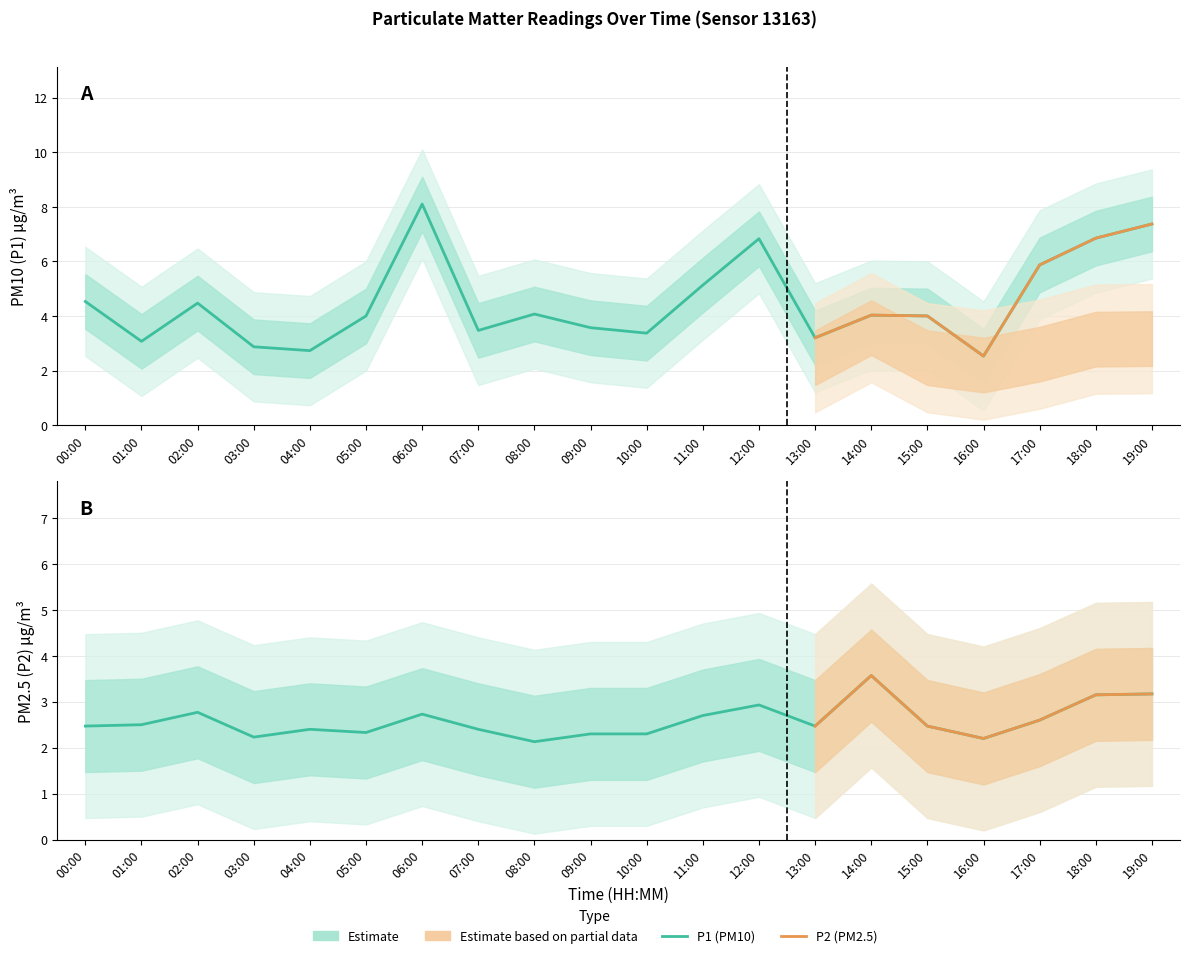

Where is the first local maximum for P2?

02:00